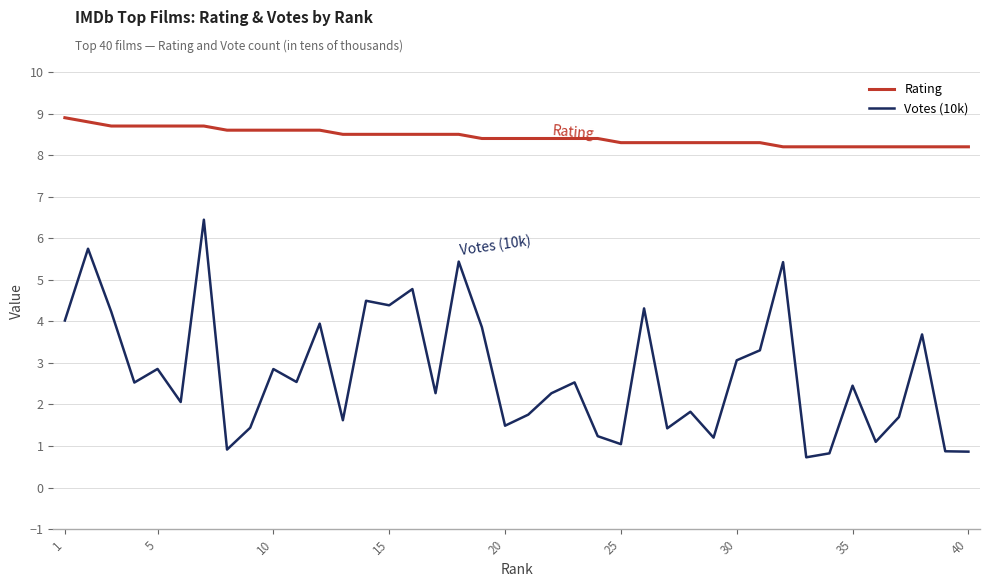

Which series has the largest total across all categories?

Rating